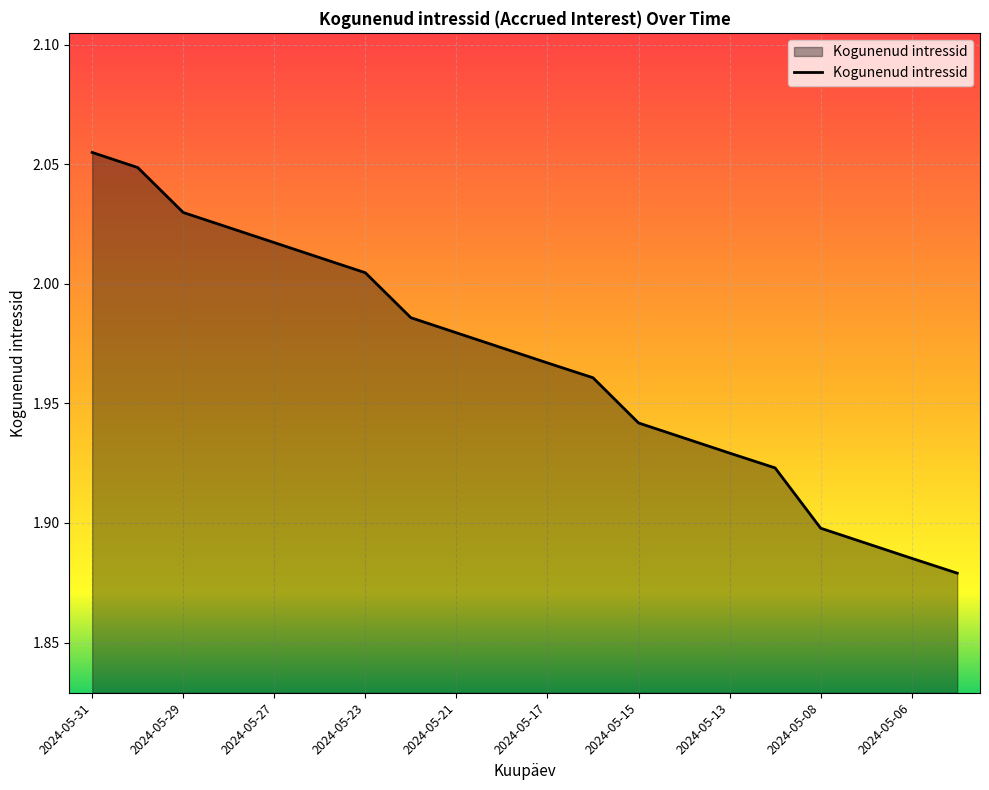

Which category has the highest value across all series?

2024-05-31